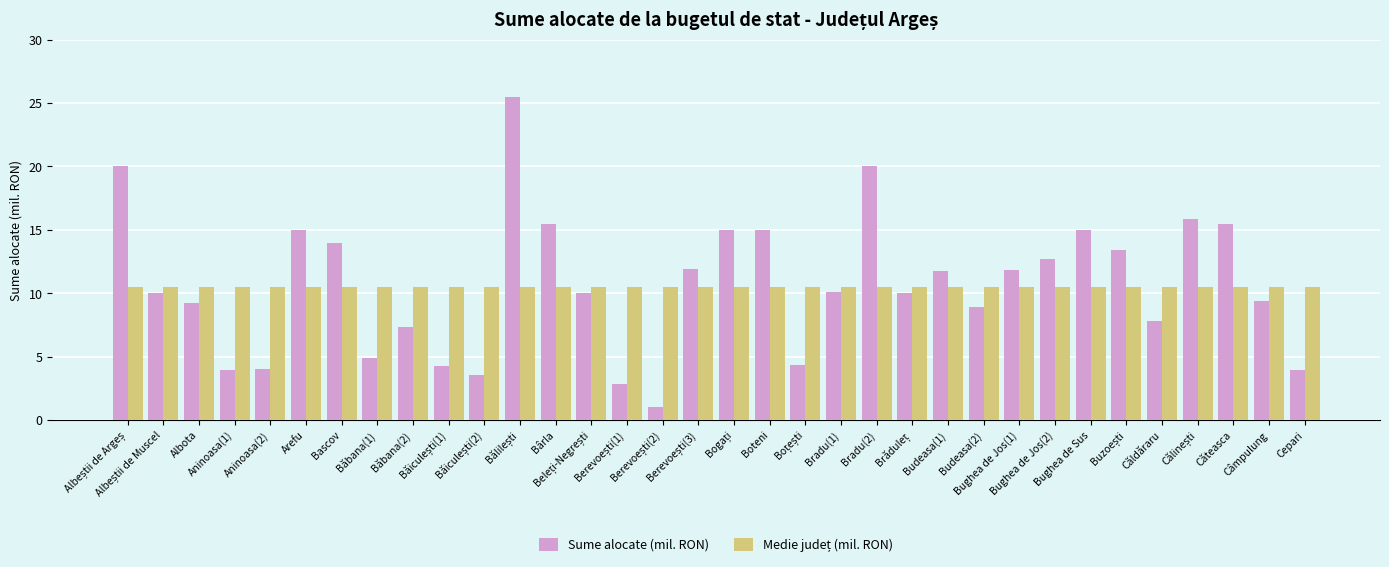

What is the label of the 27th bar from the right?

Băbana(1)